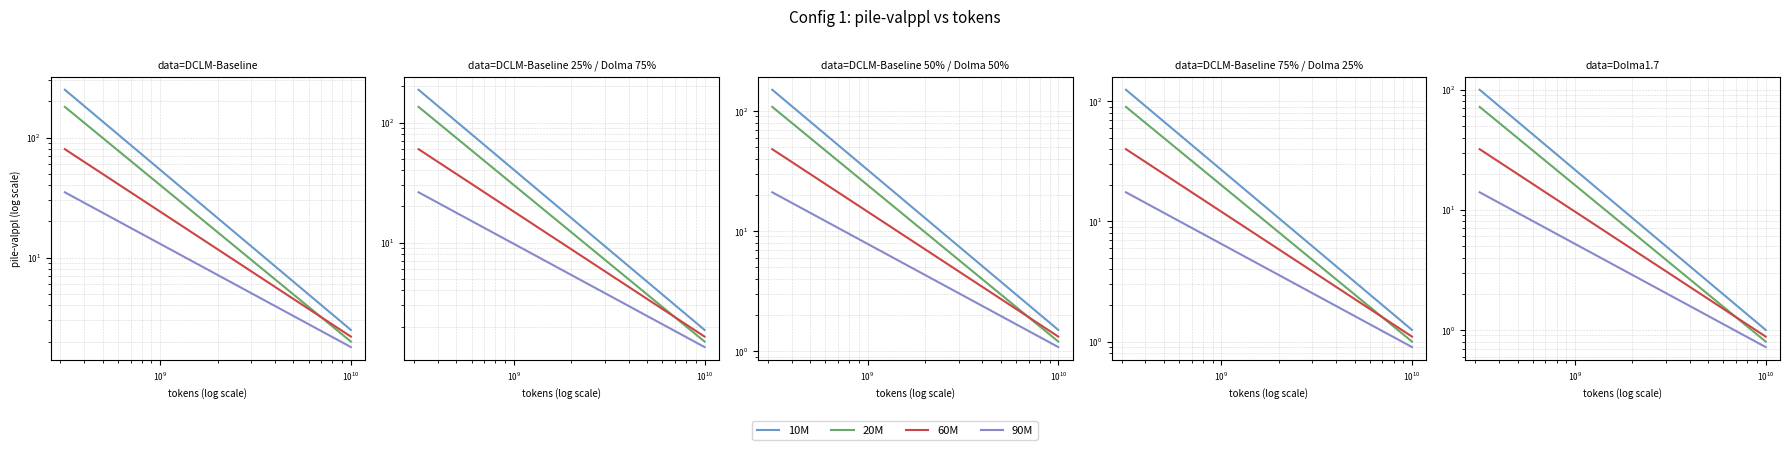

Is it true that 10M equals 2.2 at 8?

False